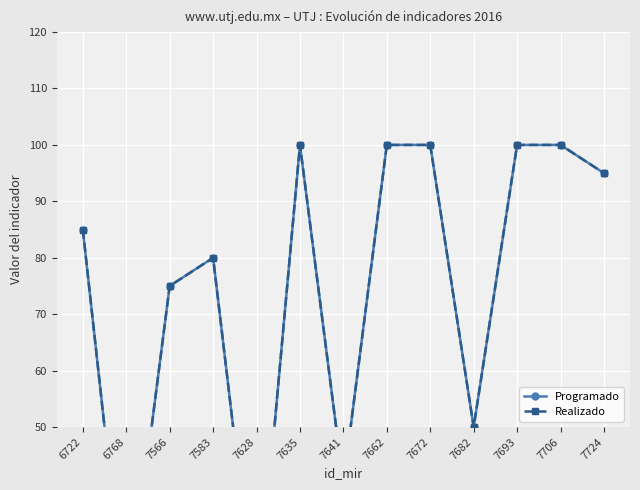

At which category is the sum across all series the highest?

7635